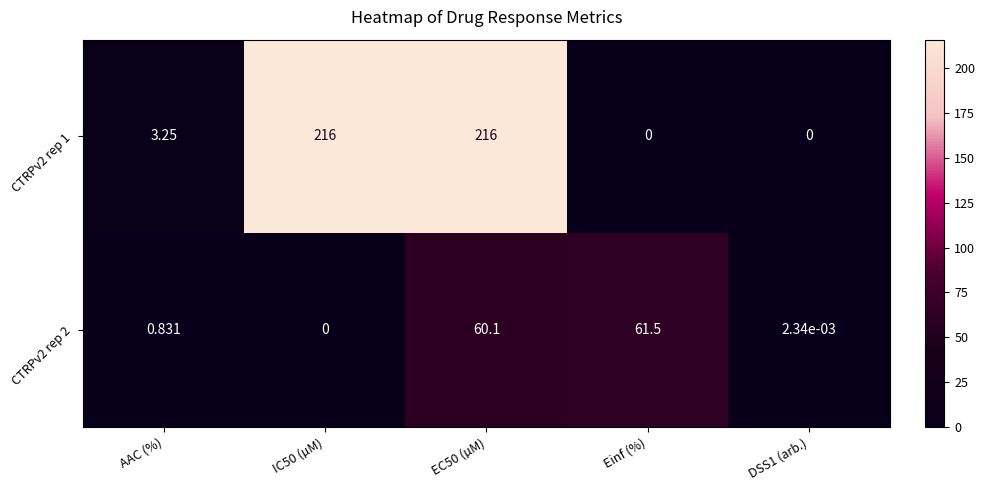

Rank the series by their average value, from lowest to highest.

CTRPv2 rep 2, CTRPv2 rep 1